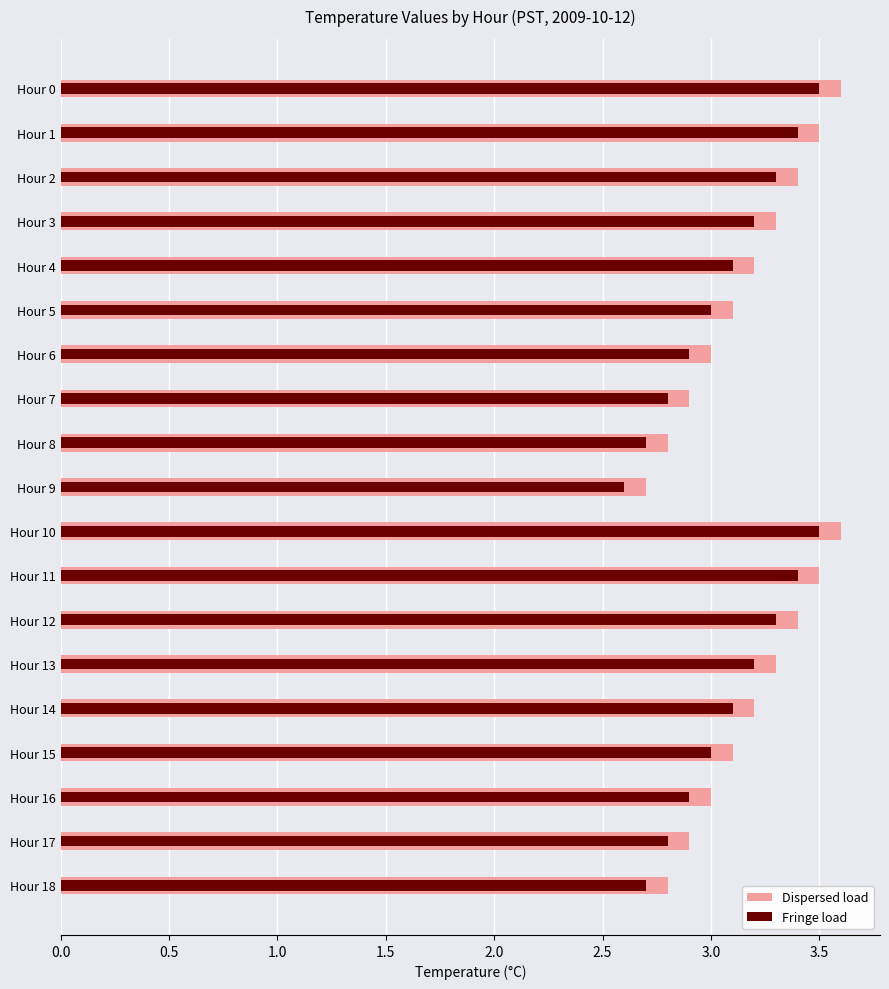

What is the average value of the Fringe load series?

3.1